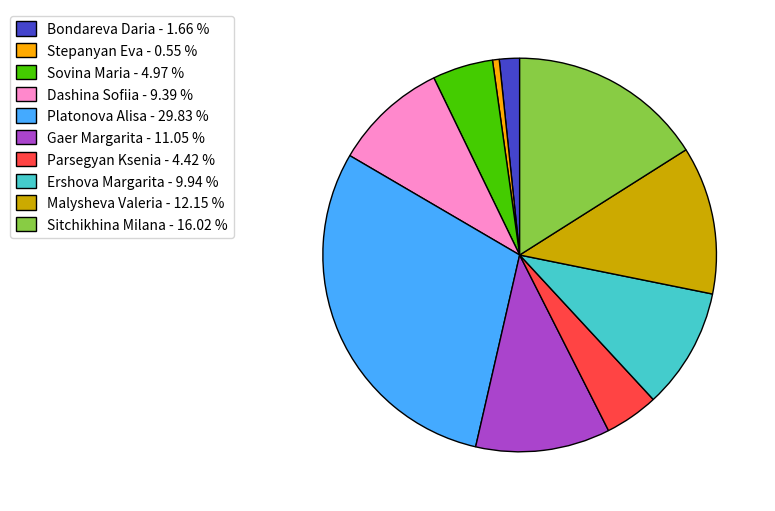

Is there a majority slice in this chart?

No